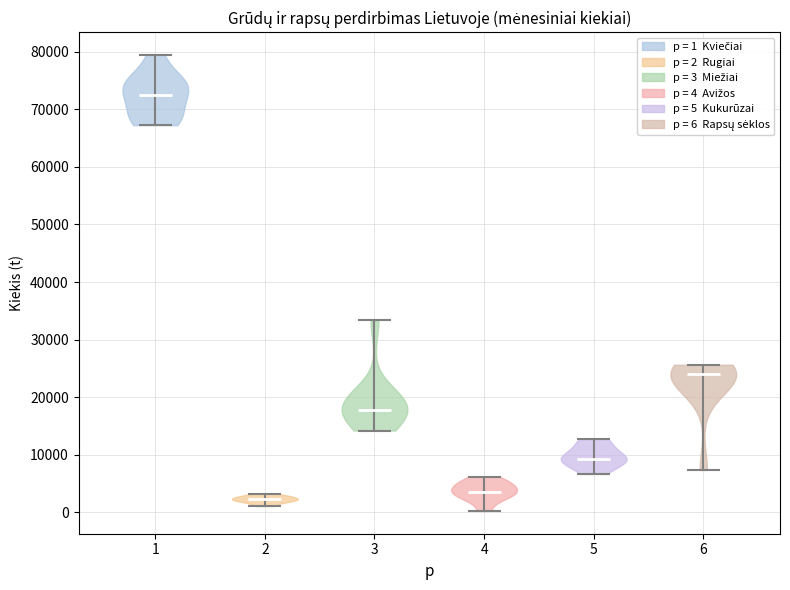

Reading left to right, read every violin against the y-axis: where its median line is, and the lowest and highest points it reaches. The values are not printed on the chart, so give them approximately, as read against the axis.

1: median line 73000, lowest point 67000, highest point 79000
2: median line 2000, lowest point 1000, highest point 3000
3: median line 18000, lowest point 14000, highest point 33000
4: median line 4000, lowest point 0, highest point 6000
5: median line 9000, lowest point 7000, highest point 13000
6: median line 24000, lowest point 7000, highest point 26000